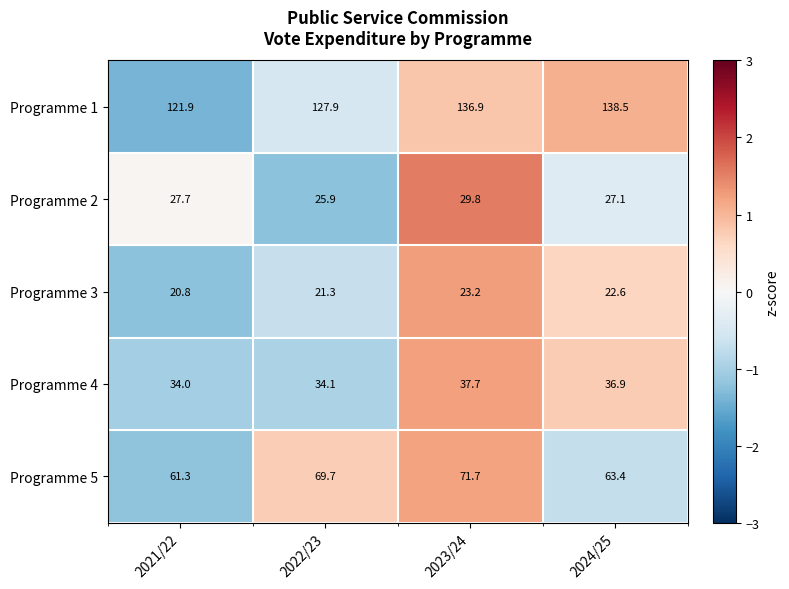

How many distinct data groups are displayed?

5